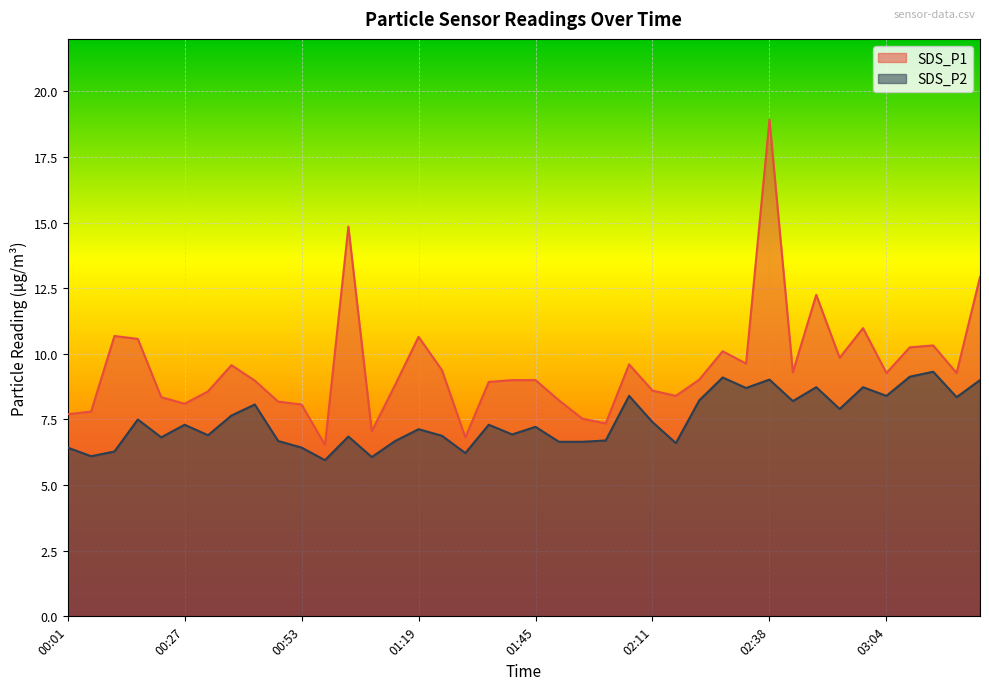

What is the label of the 36th point from the right?

00:22